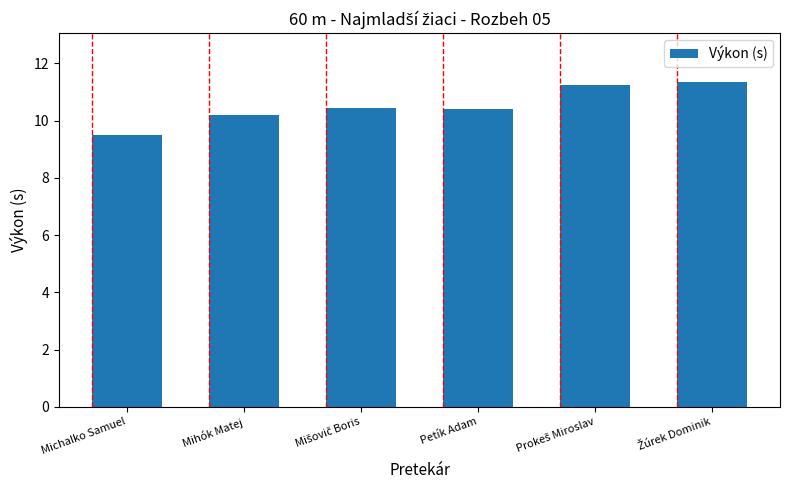

Count the values in the range 10 to 11.

3